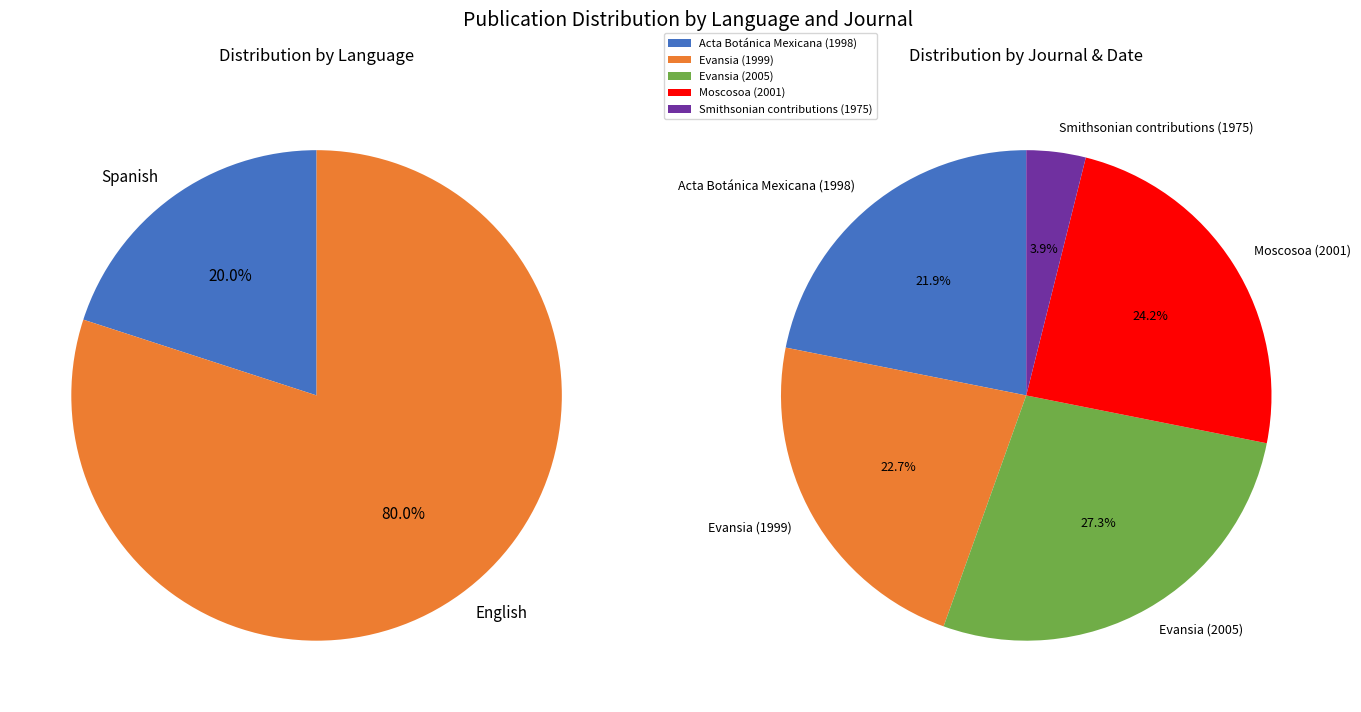

What is the smallest slice in the pie chart?

Smithsonian contributions (1975)